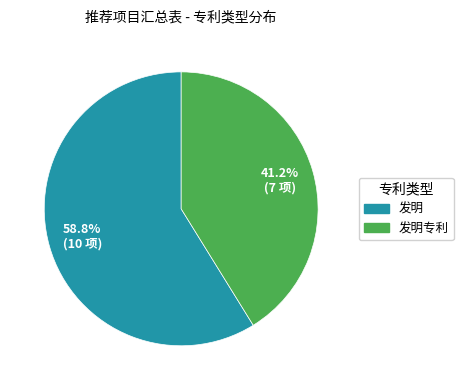

Is there a majority slice in this chart?

Yes